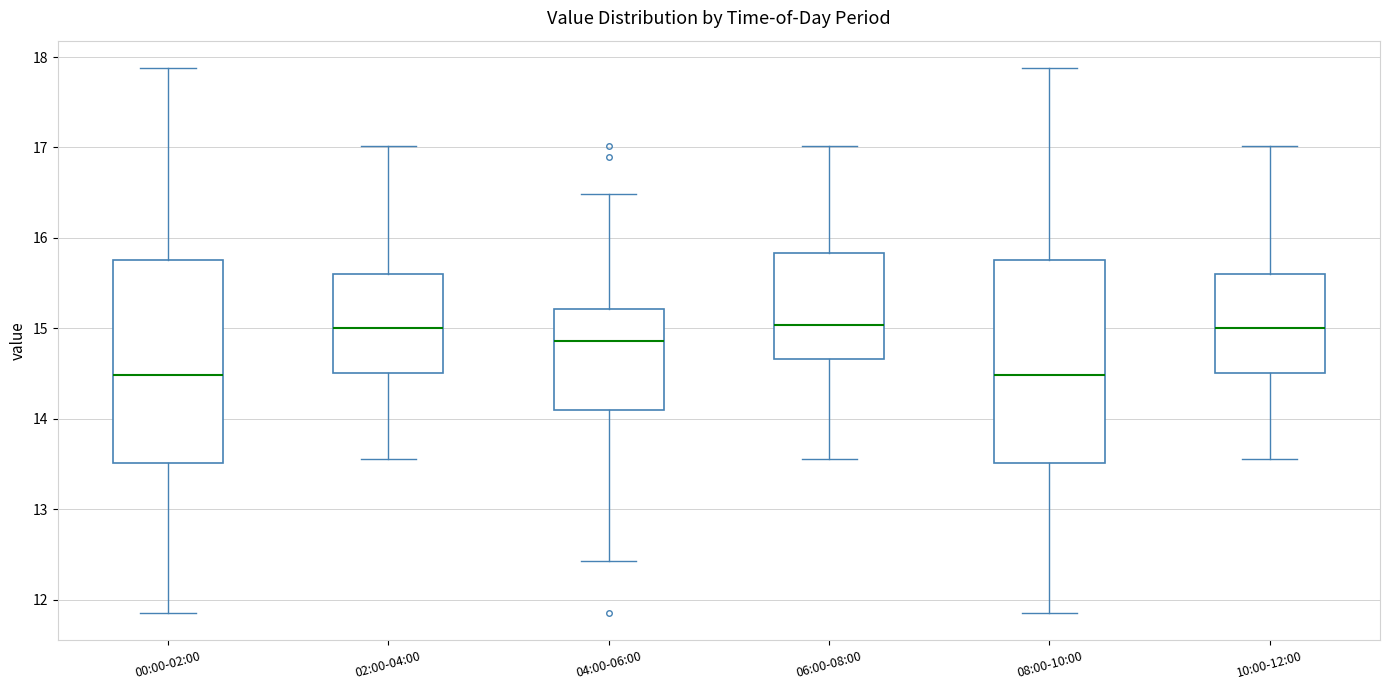

Reading left to right, read every box against the y-axis: the position of its median line, the range the box covers, and the ends of its whiskers. The values are not printed on the chart, so give them approximately, as read against the axis.

00:00-02:00: median 14.5, box 13.5 to 15.8, whiskers 11.9 to 17.9
02:00-04:00: median 15.0, box 14.5 to 15.6, whiskers 13.6 to 17.0
04:00-06:00: median 14.9, box 14.1 to 15.2, whiskers 12.4 to 16.5
06:00-08:00: median 15.0, box 14.7 to 15.8, whiskers 13.6 to 17.0
08:00-10:00: median 14.5, box 13.5 to 15.8, whiskers 11.9 to 17.9
10:00-12:00: median 15.0, box 14.5 to 15.6, whiskers 13.6 to 17.0